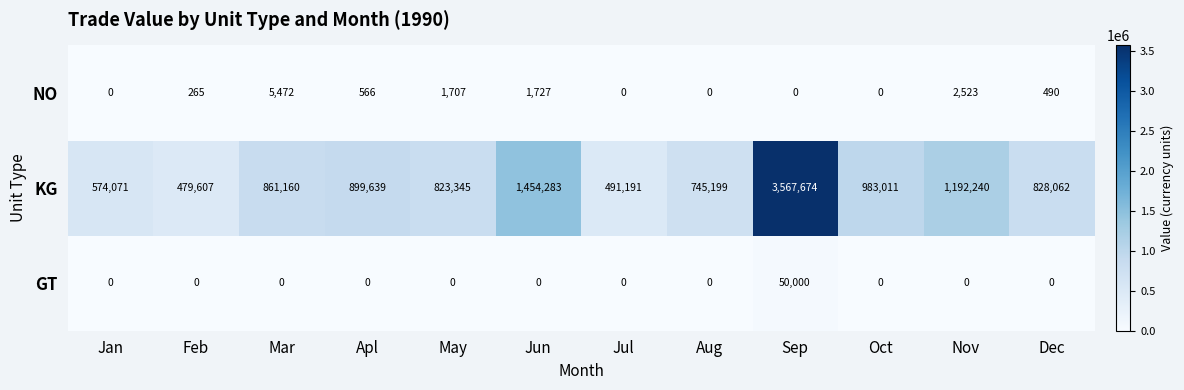

At which category is the sum across all series the highest?

Sep